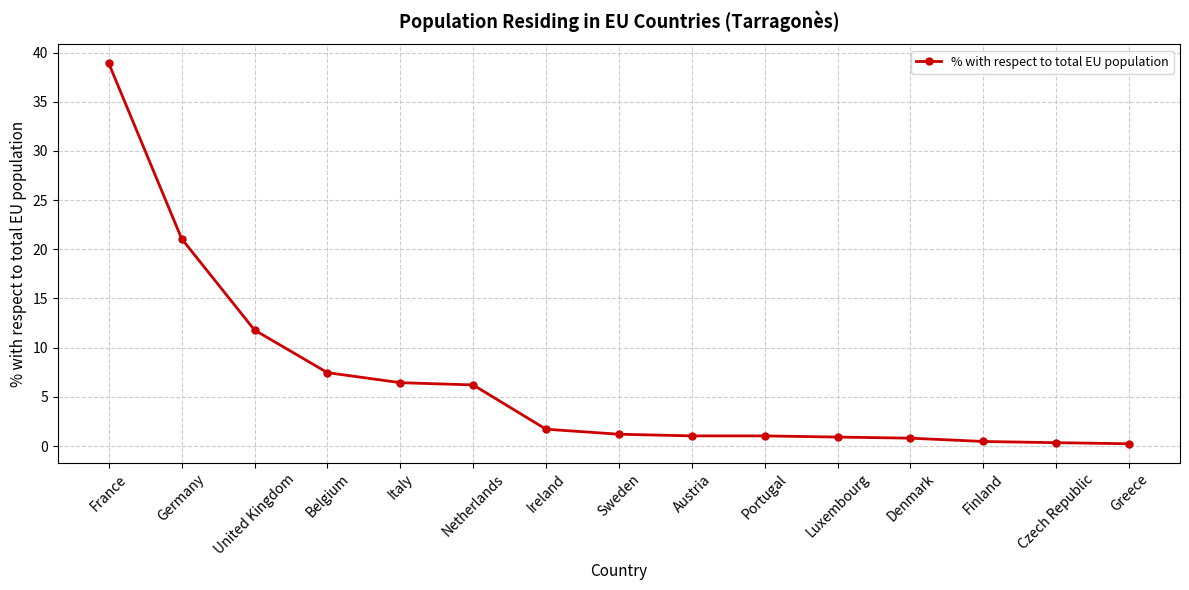

True or false: the data shows 1.0 at Austria.

True